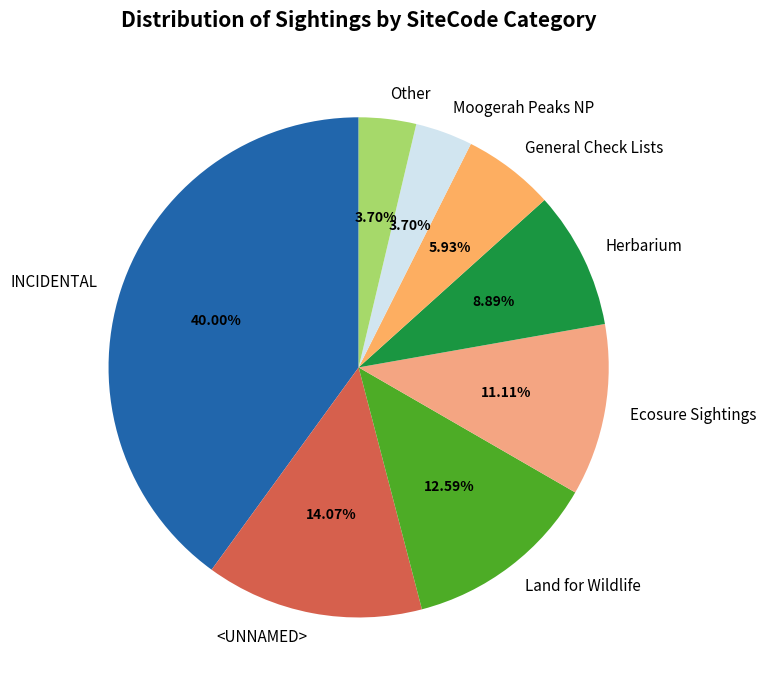

Combined, do Ecosure Sightings and <UNNAMED> account for over 50%?

No